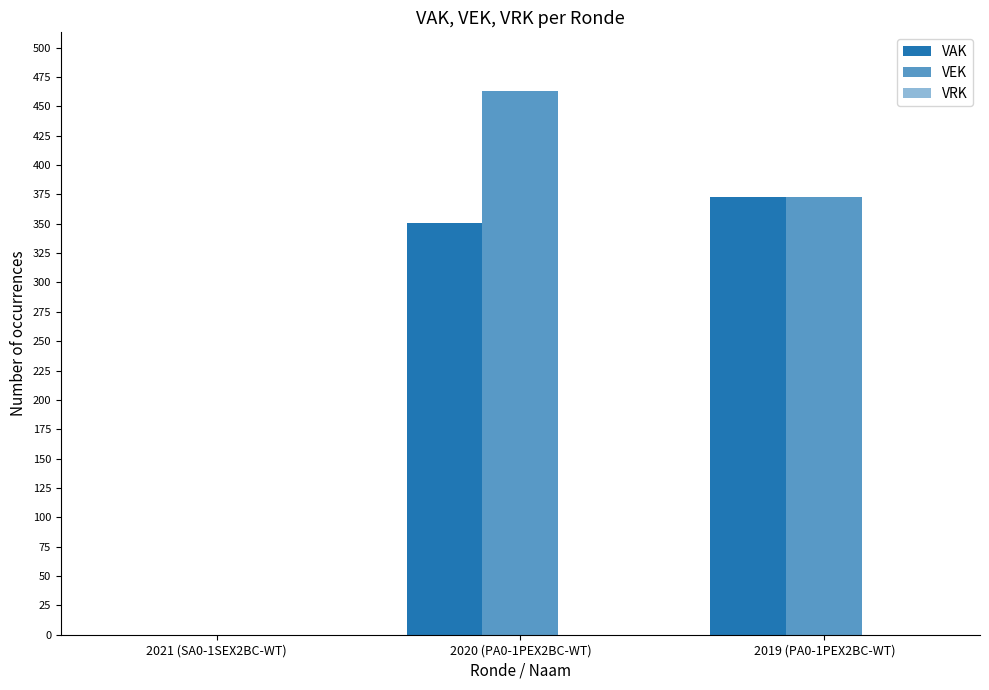

What position from the left is 2021 (SA0-1SEX2BC-WT)?

1